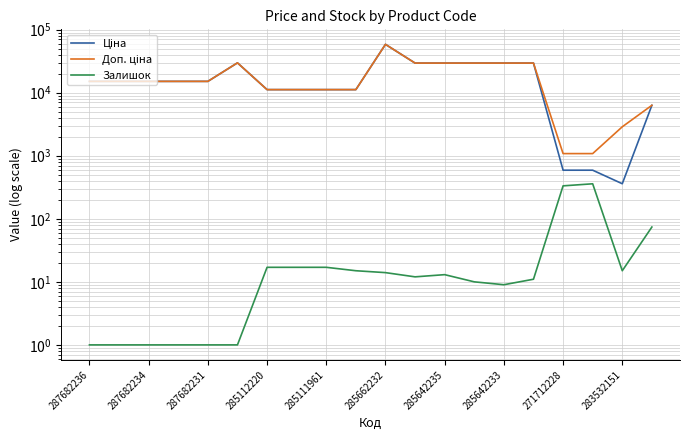

Which series has the widest spread of values?

Ціна